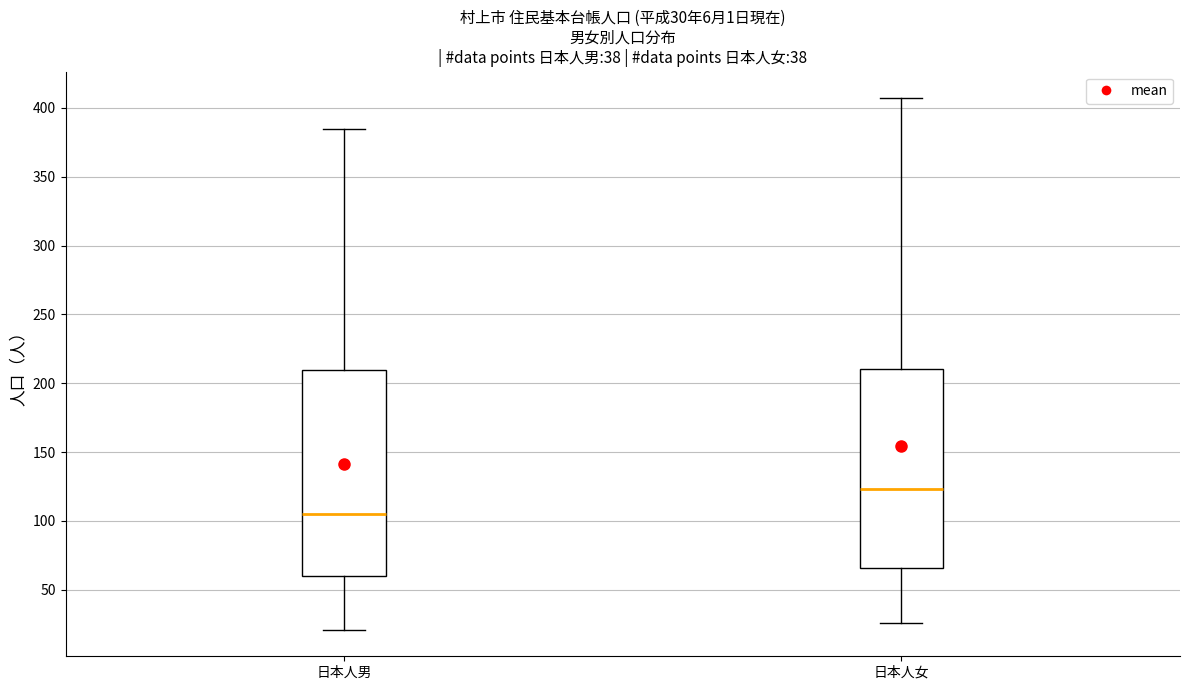

Which box has the lowest median line?

日本人男